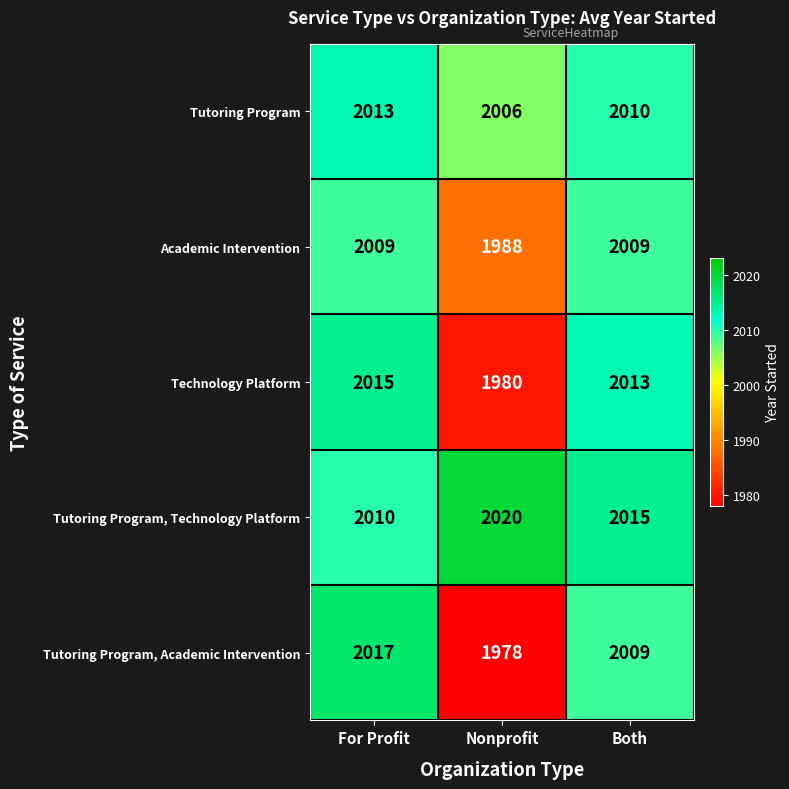

True or false: Tutoring Program has a value of 2765 at For Profit.

False